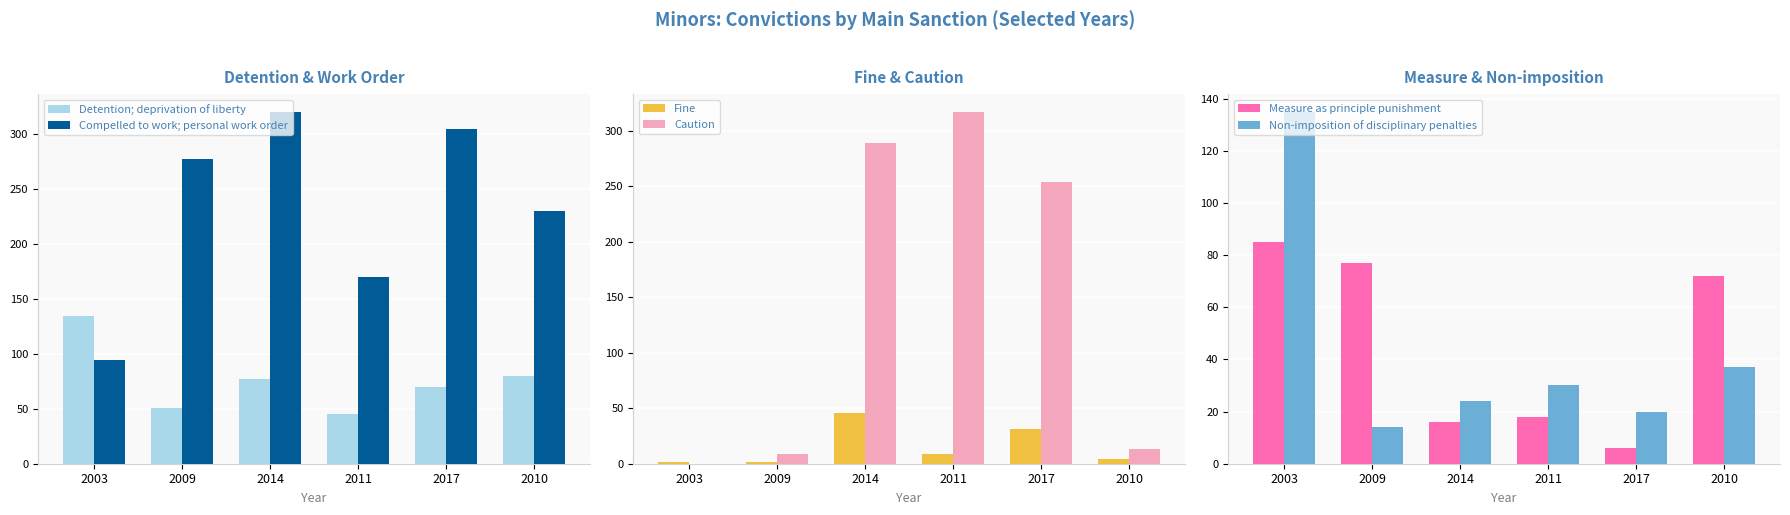

At which label is Detention; deprivation of liberty closest to 89?

2010